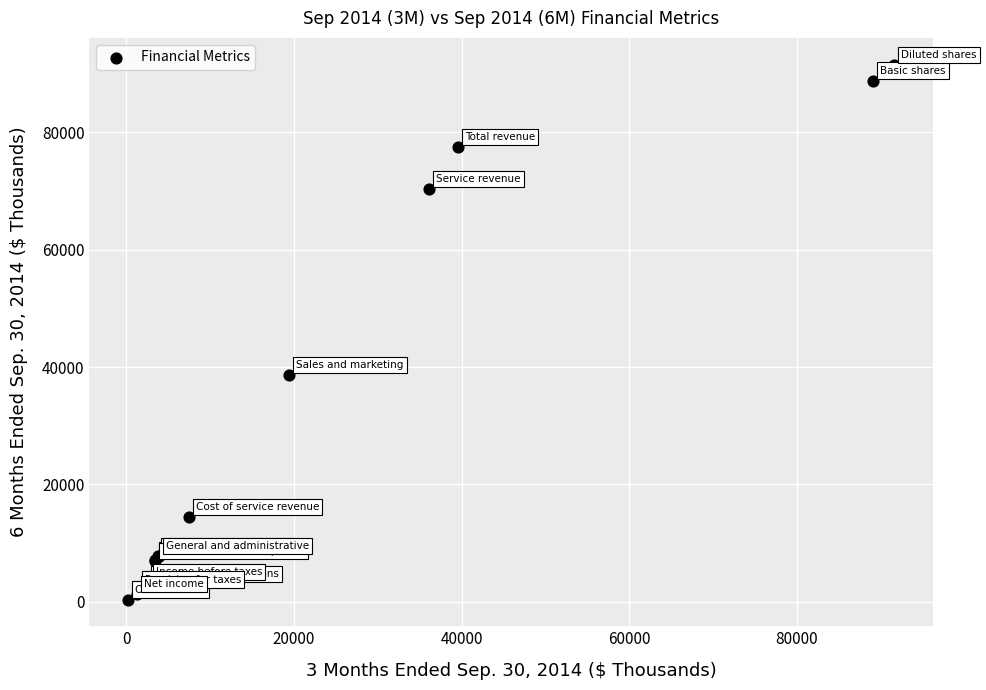

What Y value in the scatter plot is closest to 45972?

38600